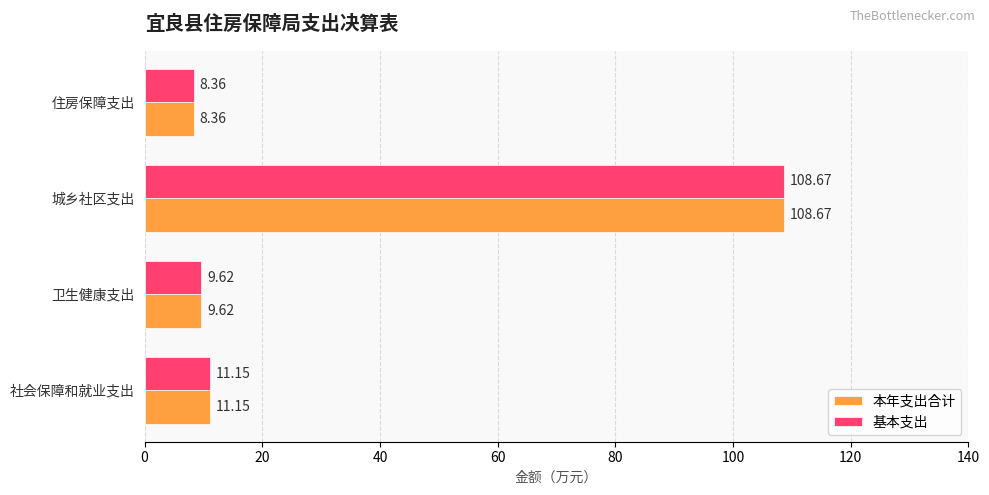

How many series are shown in this chart?

2